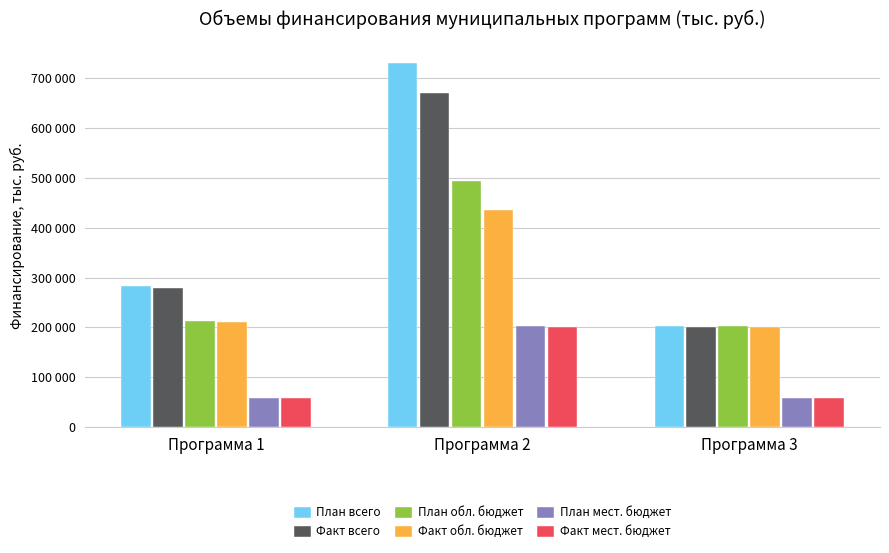

What are all the series names shown in the legend?

План всего, Факт всего, План обл. бюджет, Факт обл. бюджет, План мест. бюджет, Факт мест. бюджет